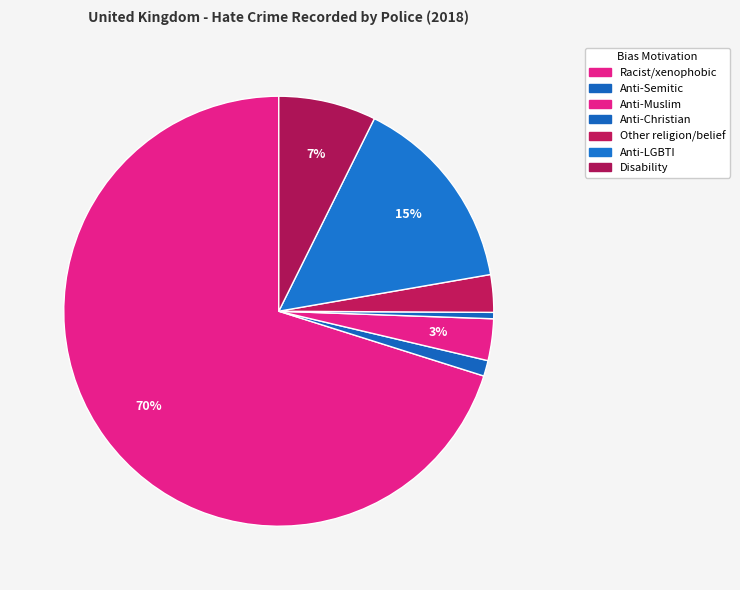

Count the number of slices in the pie.

7